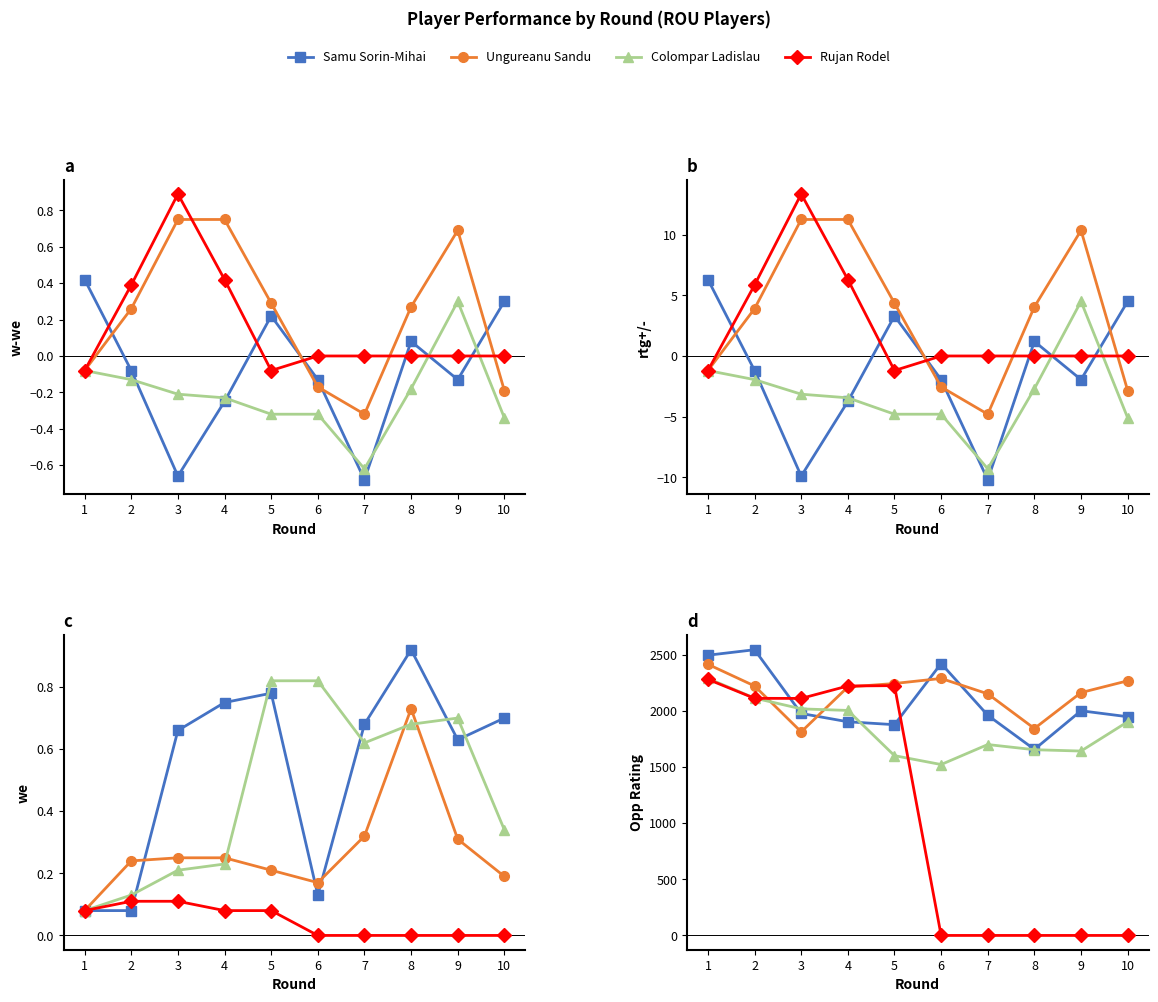

True or false: Rujan Rodel has more than 0 points higher than both neighbors.

True